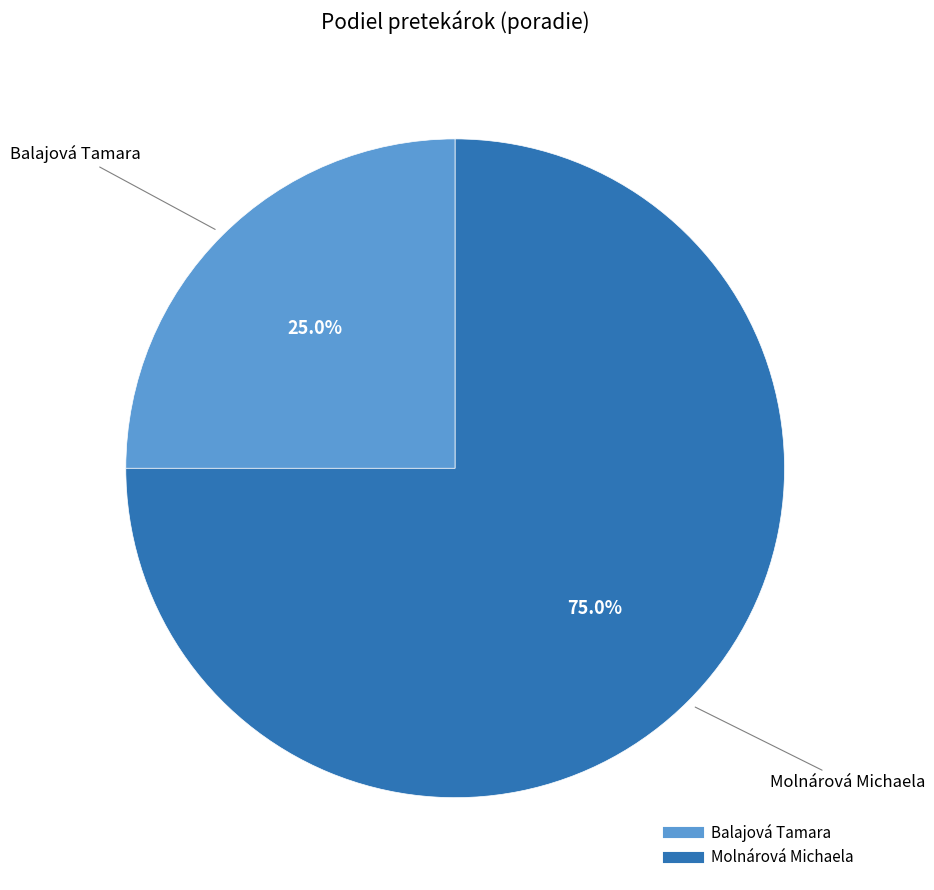

Which slice is the smallest?

Balajová Tamara